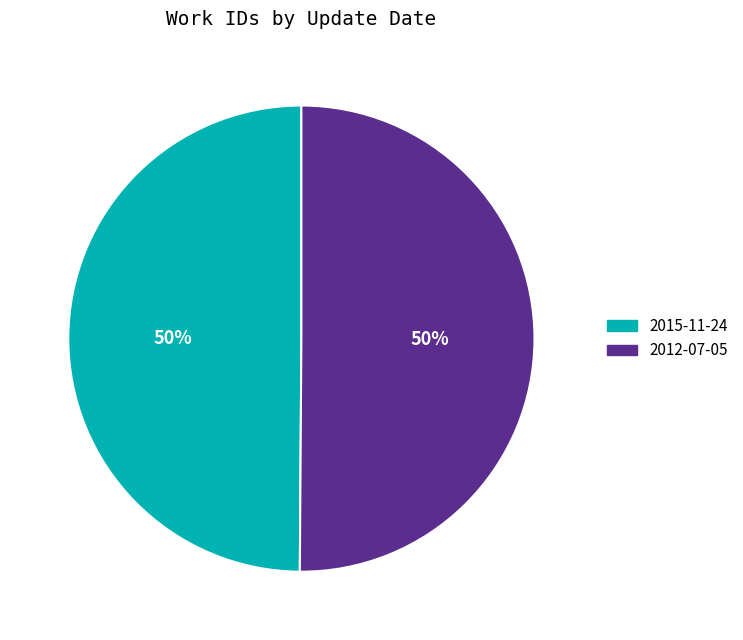

Count the number of slices in the pie.

2